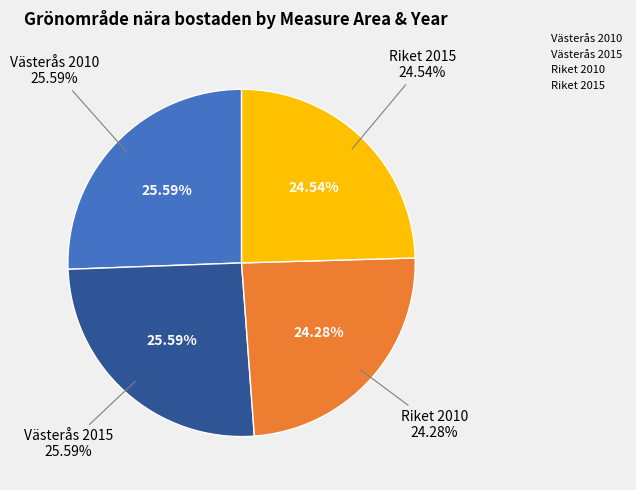

Is it true that Västerås 2015 is 17% of the pie?

False